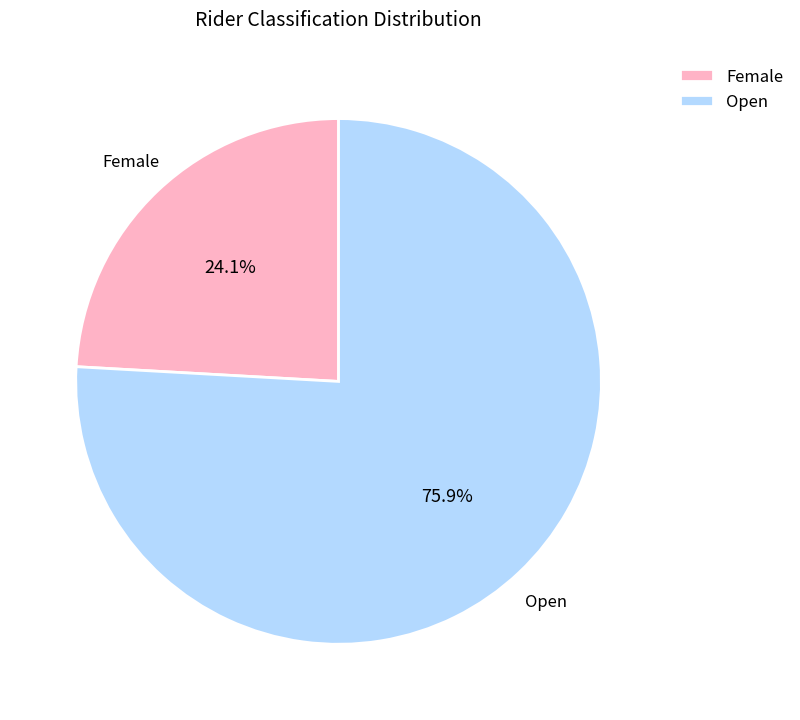

To the nearest percent, what is the combined percentage of Female and Open?

100%